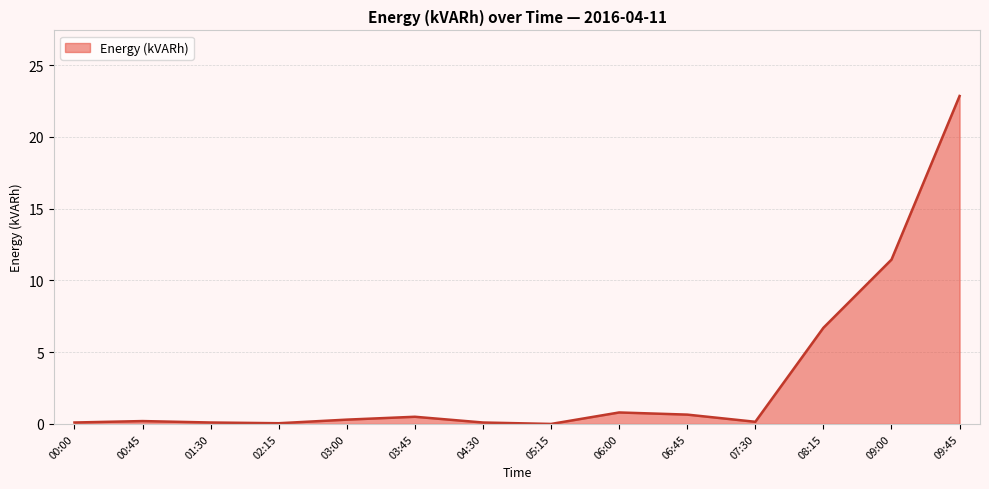

Does the chart display data point markers on the line(s)?

No